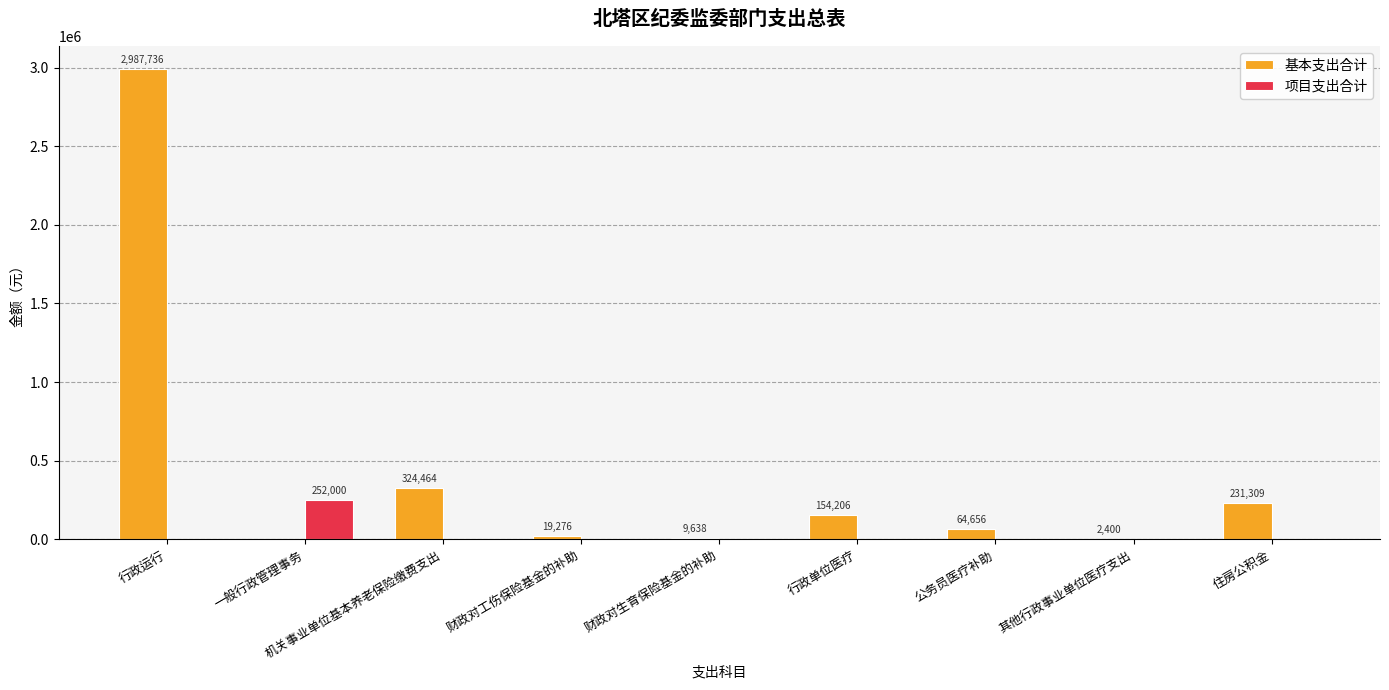

What is the approximate value of 基本支出合计 at 其他行政事业单位医疗支出?

2400